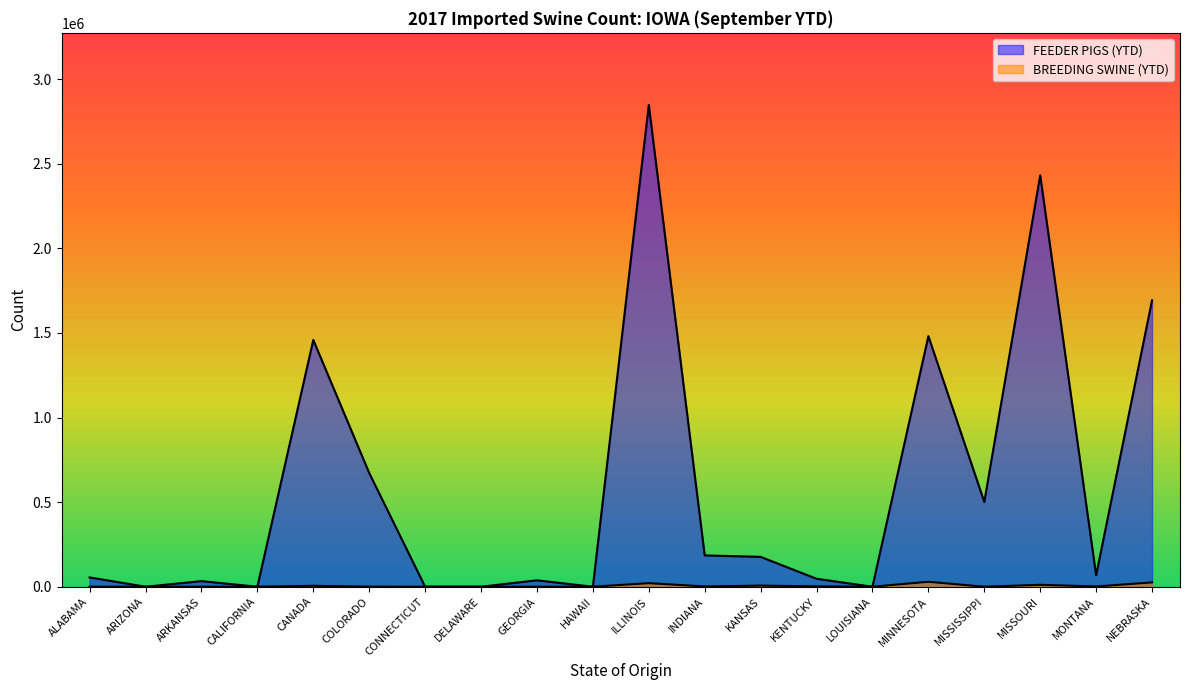

What is the maximum value shown in the chart?

2846761